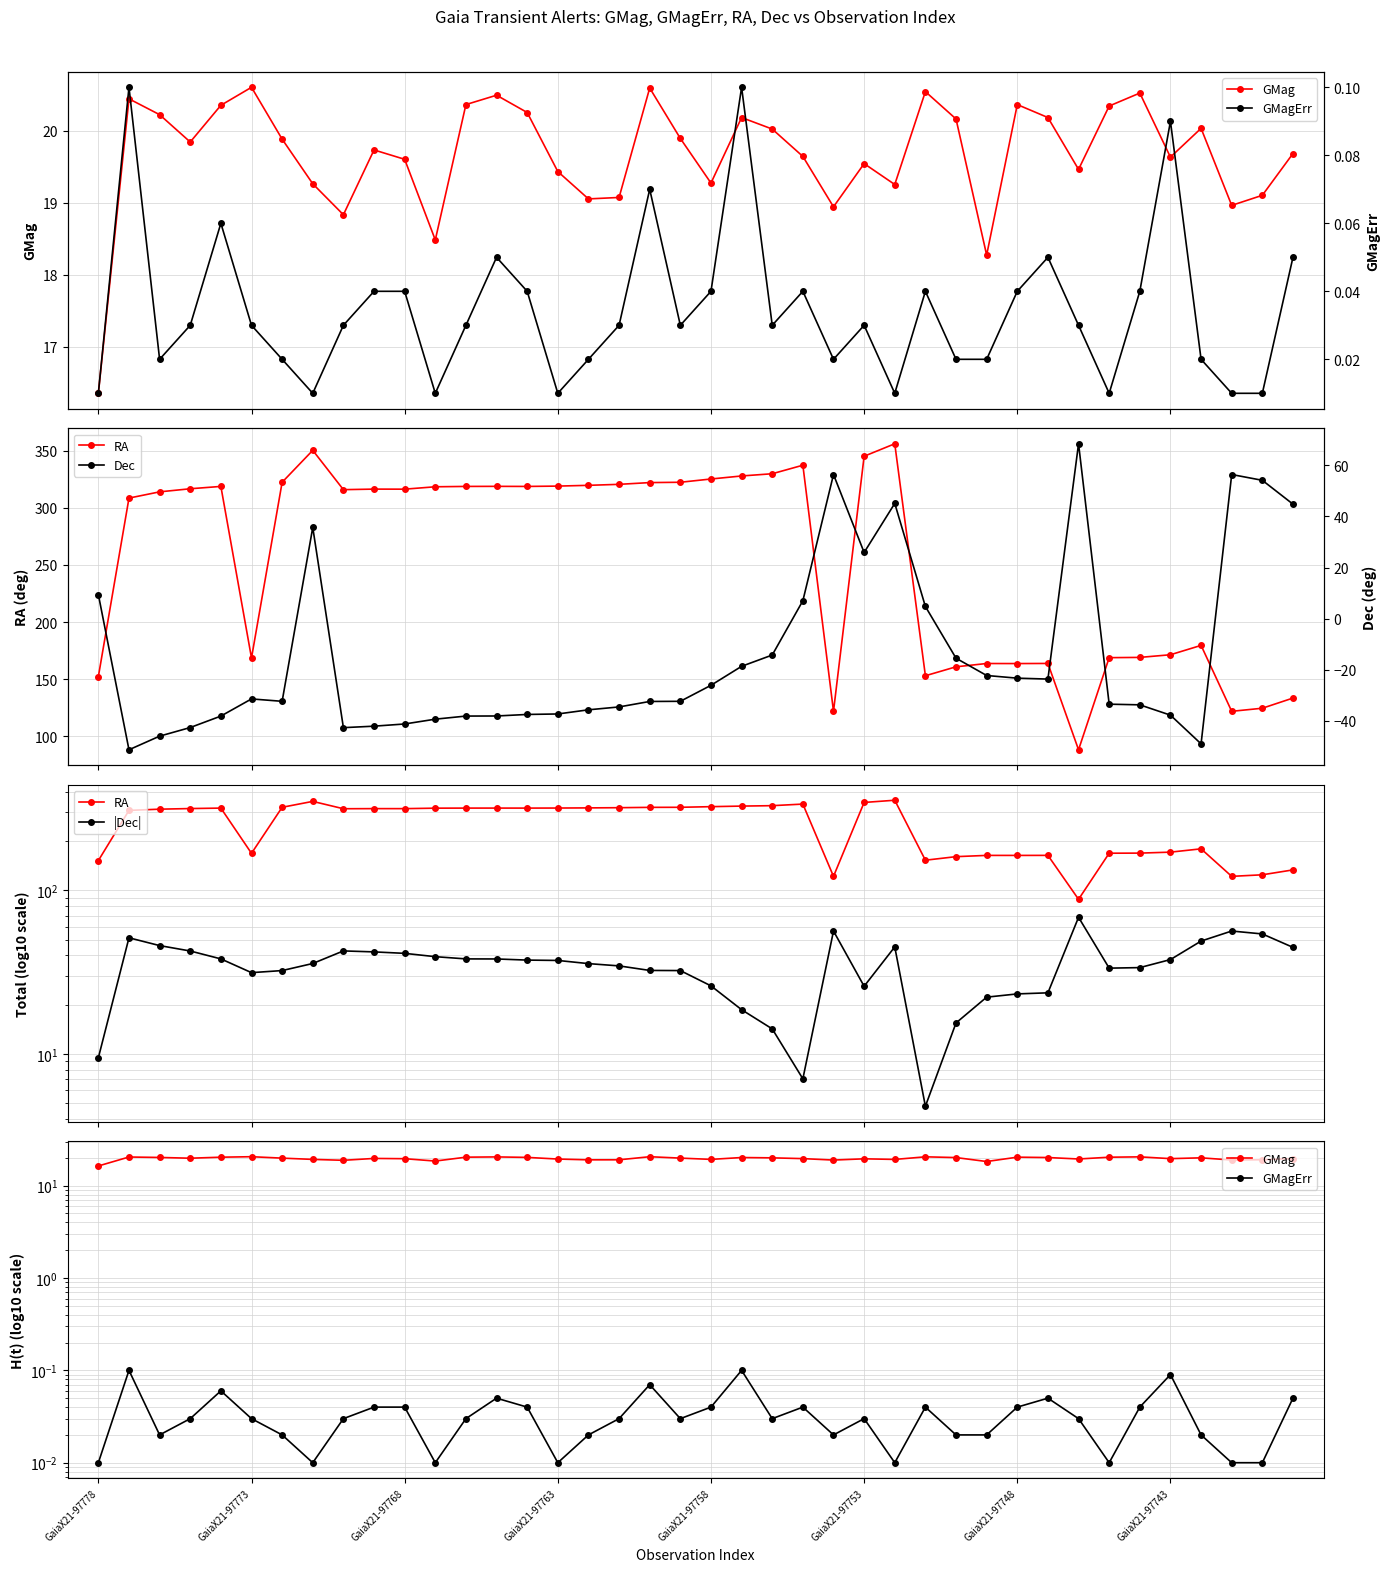

The GMagErr series shows 0.0 at 22. True or false?

True